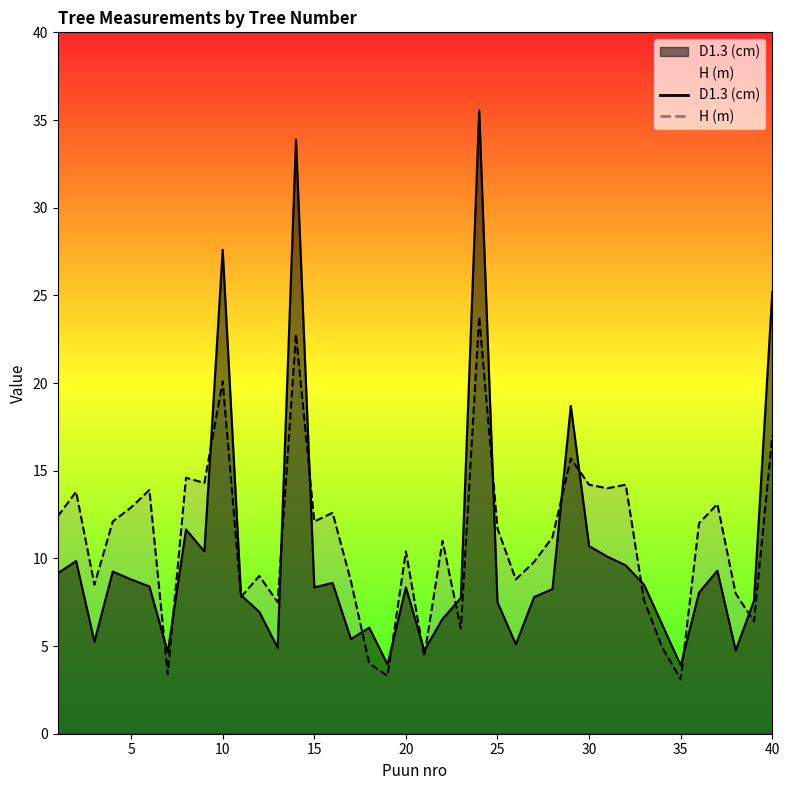

What is the total value across all series at 21?

9.2